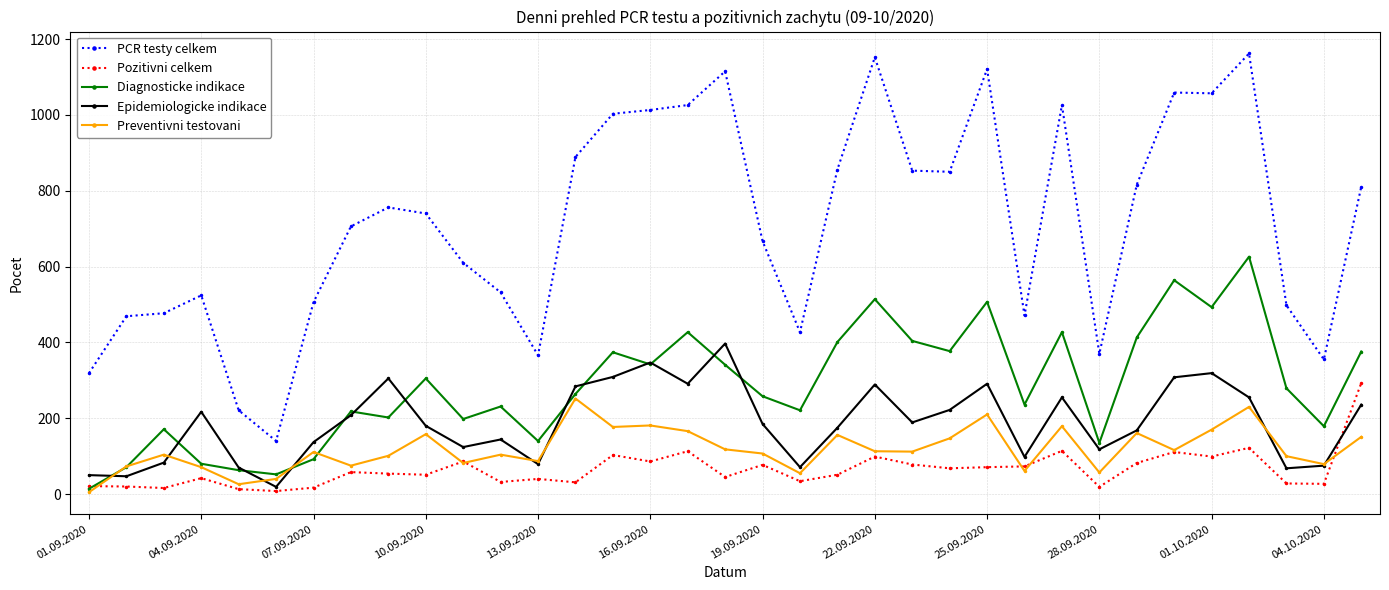

What is the value of the Diagnosticke indikace point at the 31st from the left?

493